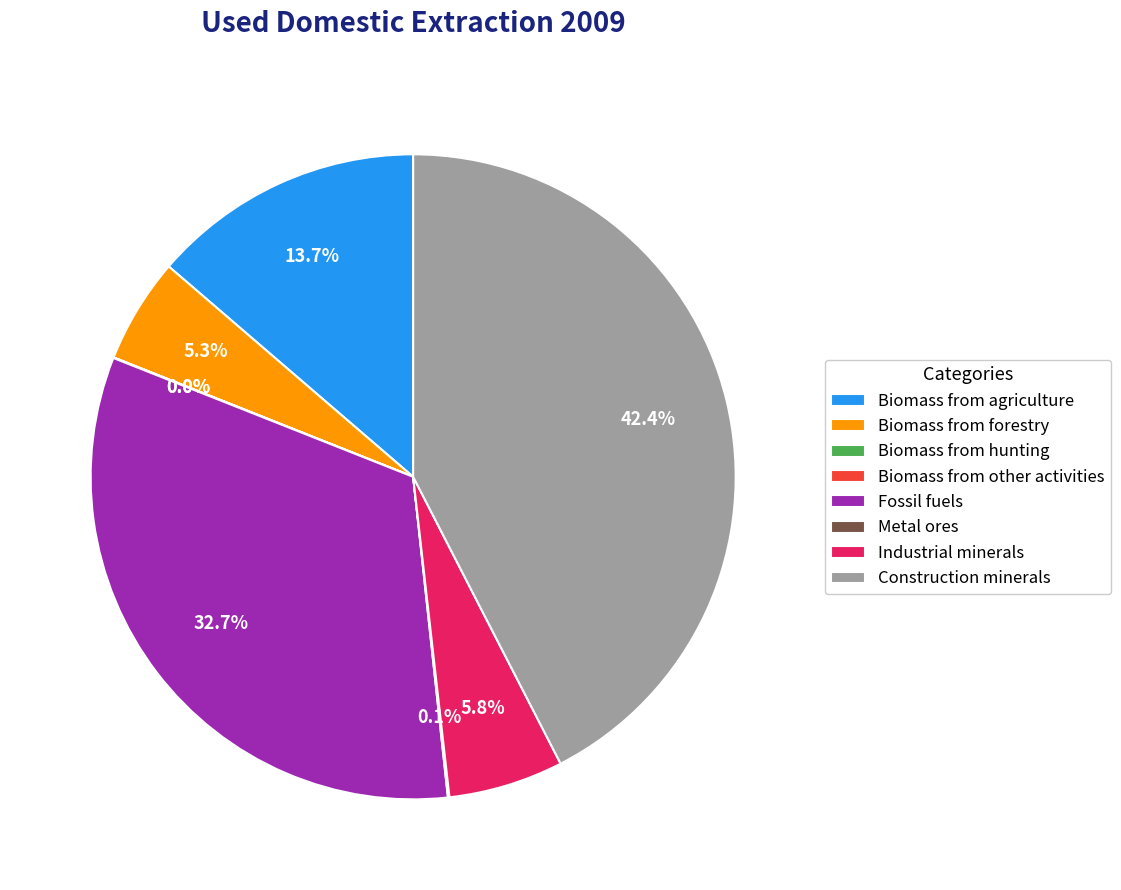

Which slice is the largest?

Construction minerals